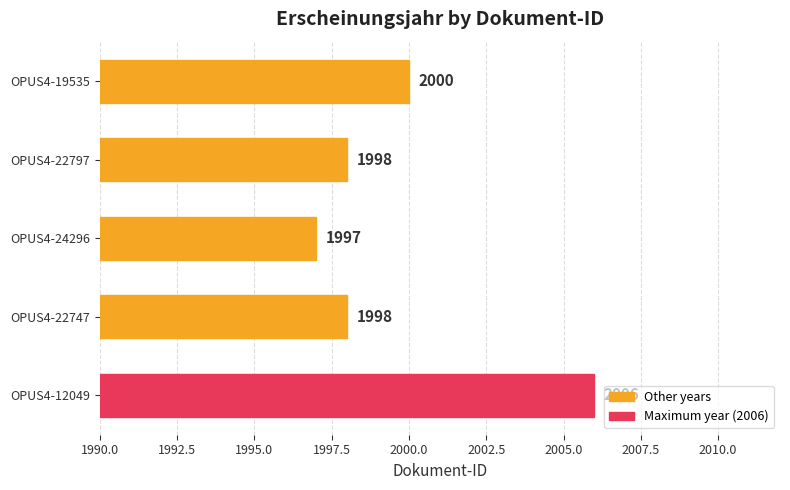

What is the difference between the maximum and minimum values?

9